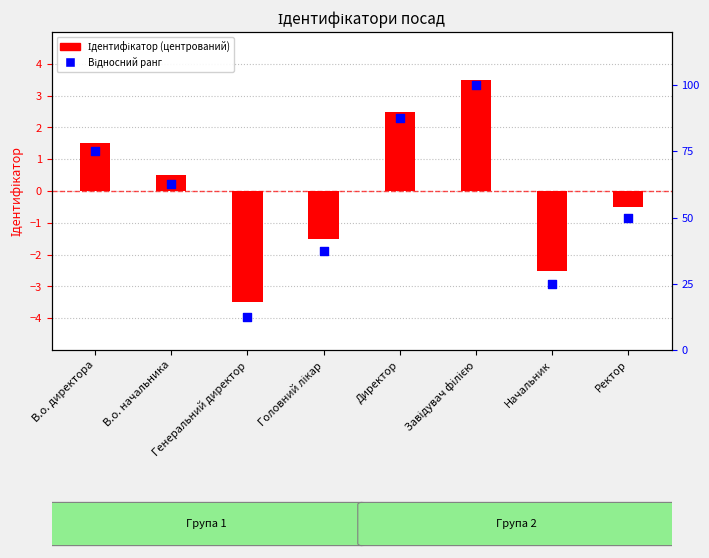

Which series reaches the maximum Y coordinate?

Ідентифікатор (центрований)